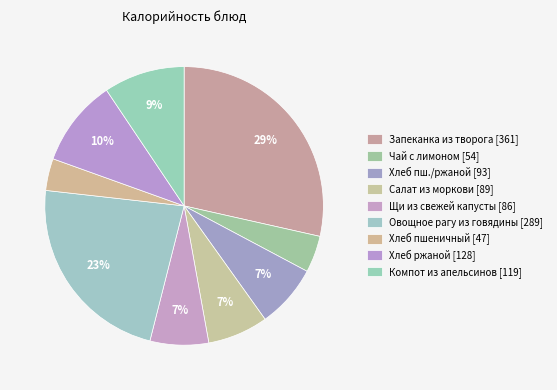

How many segments does this pie chart have?

9